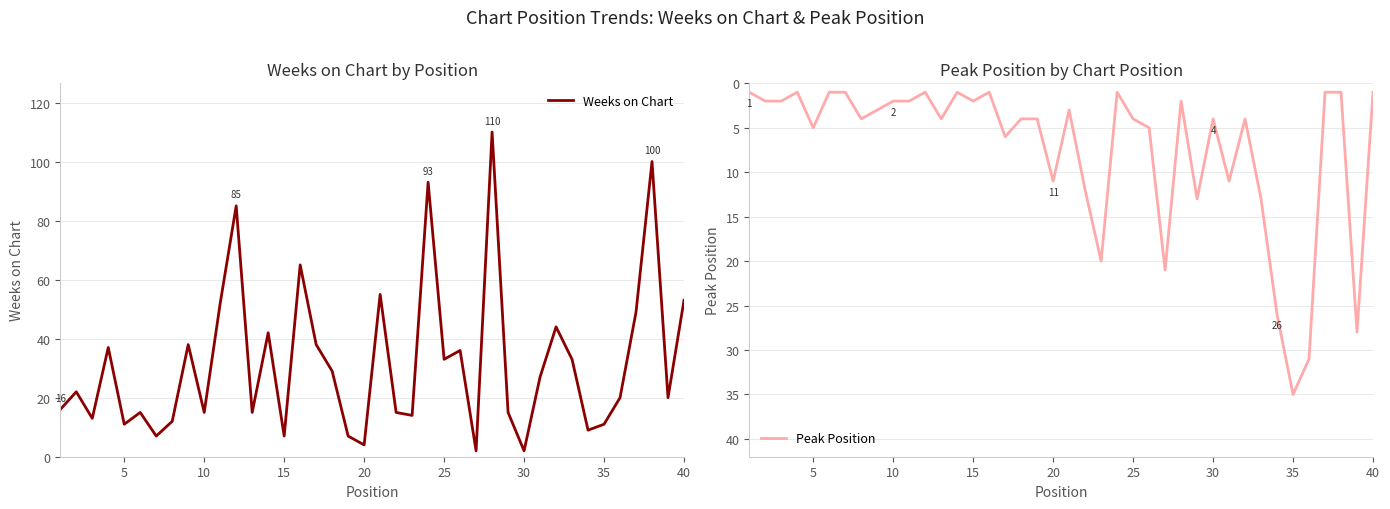

True or false: Peak Position has a value of 2 at 35.

False